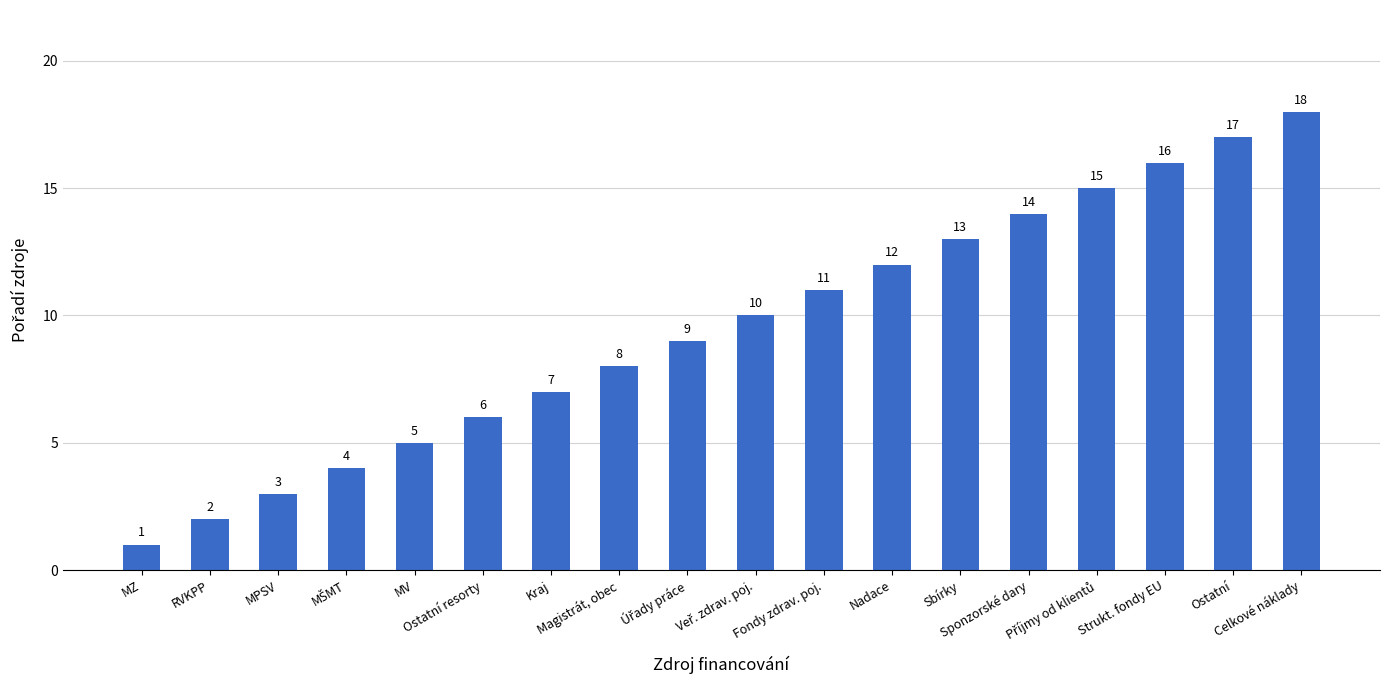

Is it true that the value at Sbírky is 13?

True